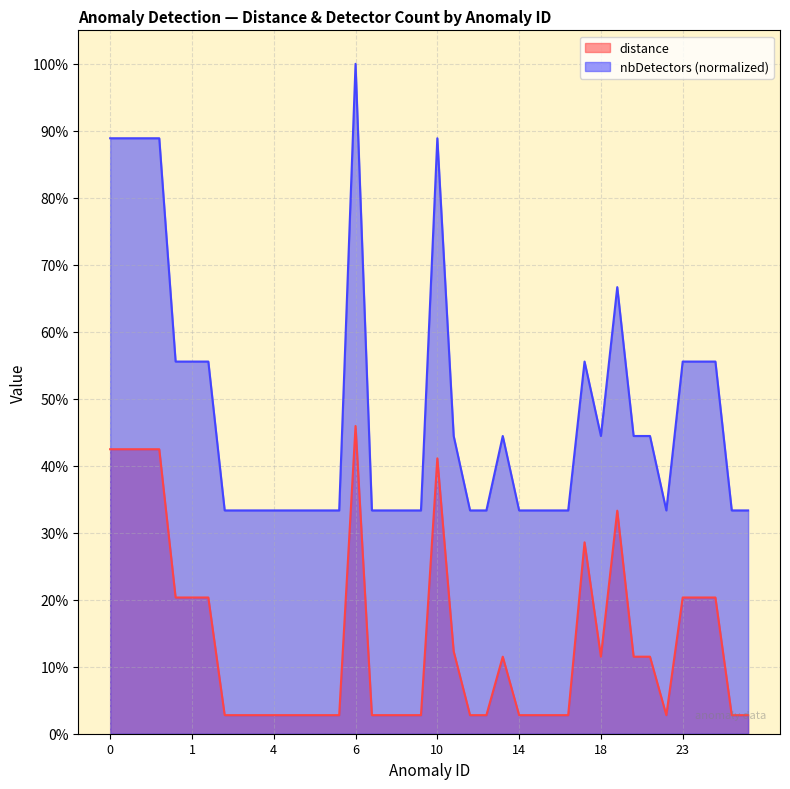

True or false: nbDetectors and distance intersect in this chart.

False